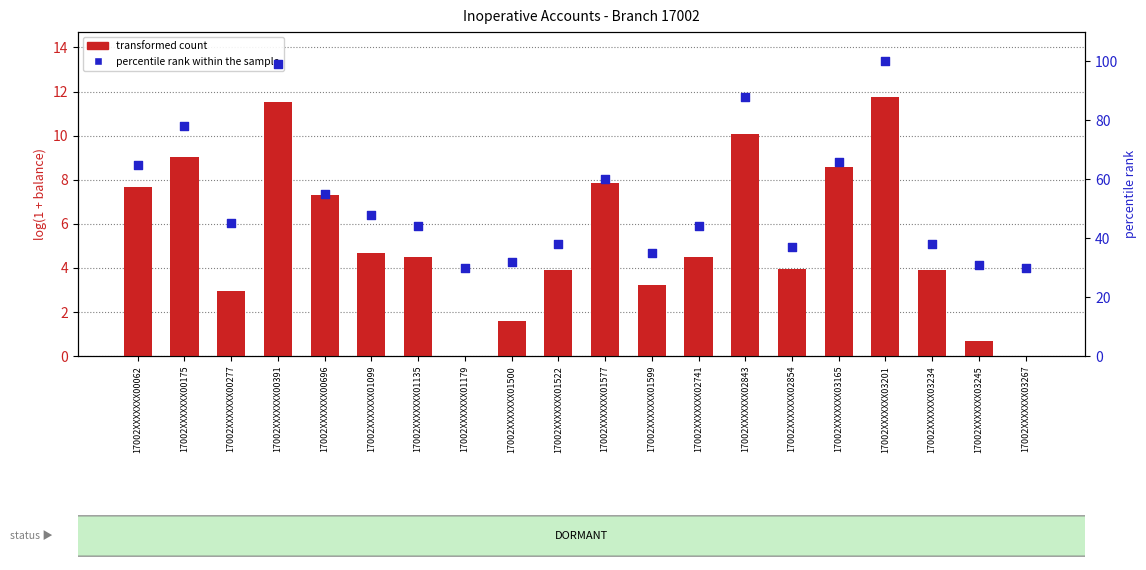

What is the total value across all series at 17002XXXXXXX00175?

87.0